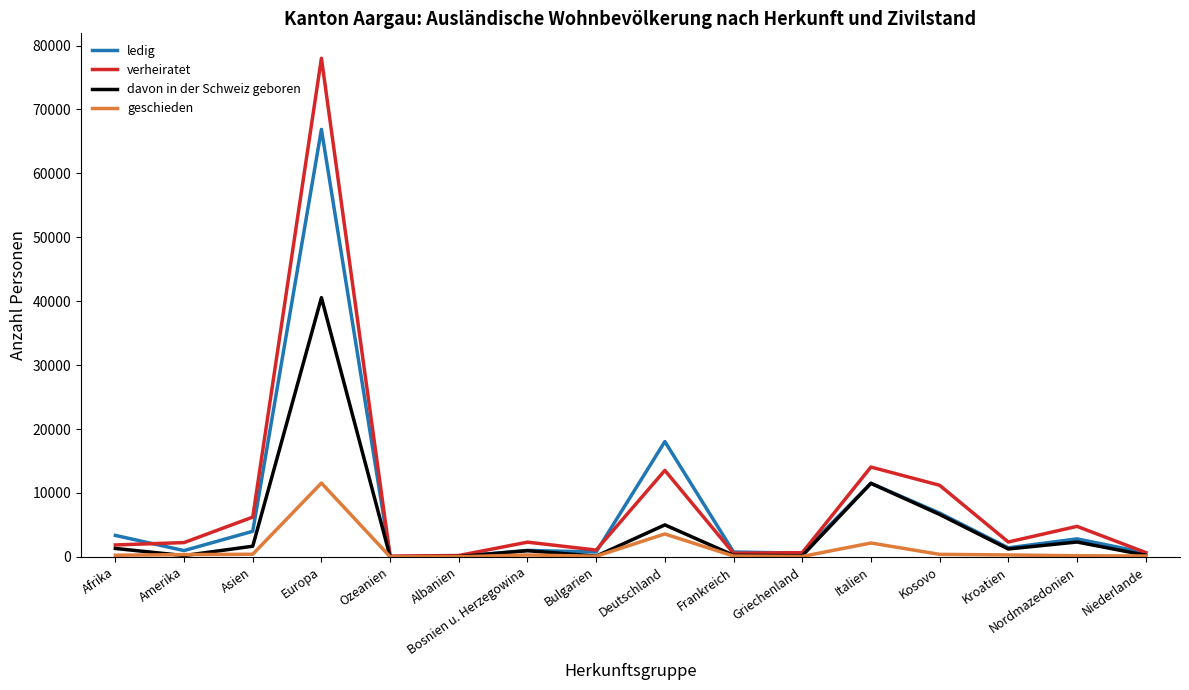

Rank the series by their maximum value, from lowest to highest.

geschieden, davon in der Schweiz geboren, ledig, verheiratet